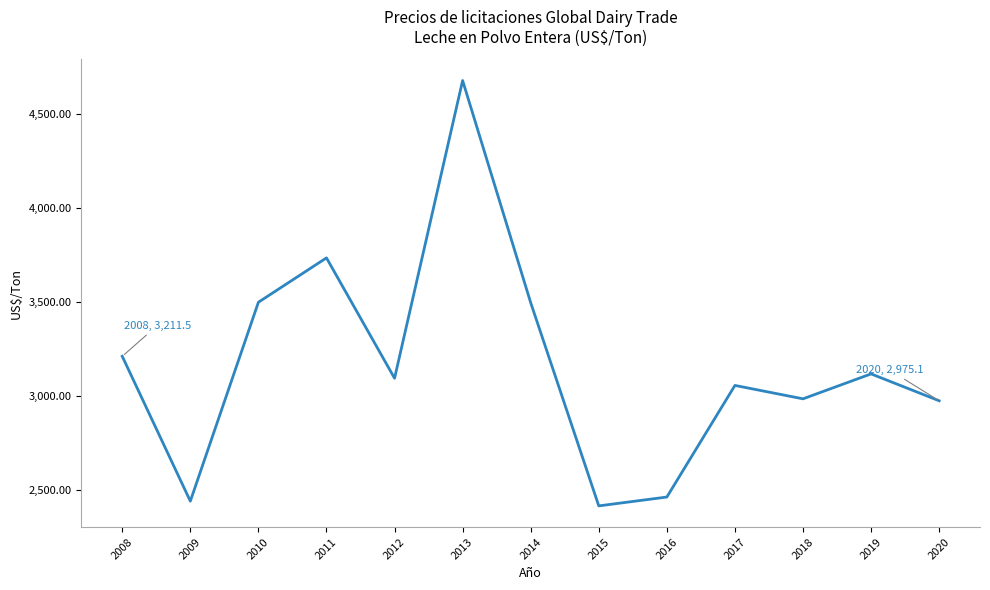

Where is the data nearest to the value 3546?

2010